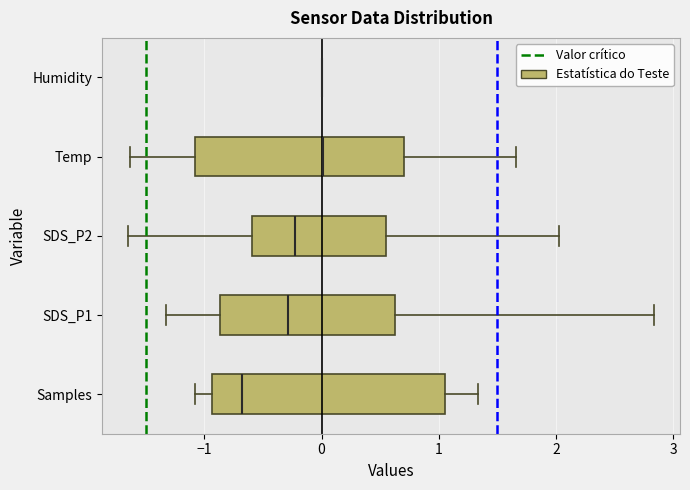

Reading bottom to top, read every box against the x-axis: the position of its median line, the range the box covers, and the ends of its whiskers. The values are not printed on the chart, so give them approximately, as read against the axis.

Samples: median -0.7, box -0.9 to 1.1, whiskers -1.1 to 1.3
SDS_P1: median -0.3, box -0.9 to 0.6, whiskers -1.3 to 2.8
SDS_P2: median -0.2, box -0.6 to 0.5, whiskers -1.6 to 2.0
Temp: median 0.0, box -1.1 to 0.7, whiskers -1.6 to 1.7
Humidity: box collapsed to a line at 0.0, whiskers 0.0 to 0.0